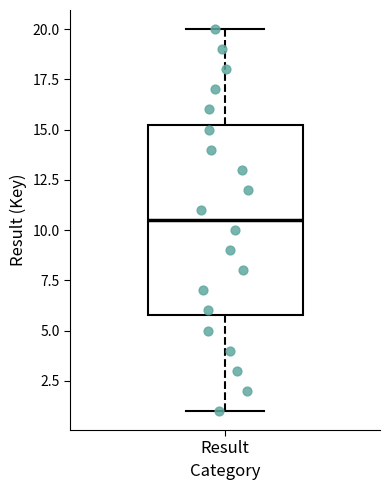

Read this box plot against the y-axis: the position of the median line, the range covered by the box, and the ends of both whiskers. The values are not printed on the chart, so give them approximately, as read against the axis.

median 10.5, box 6.0 to 15.5, whiskers 1.0 to 20.0